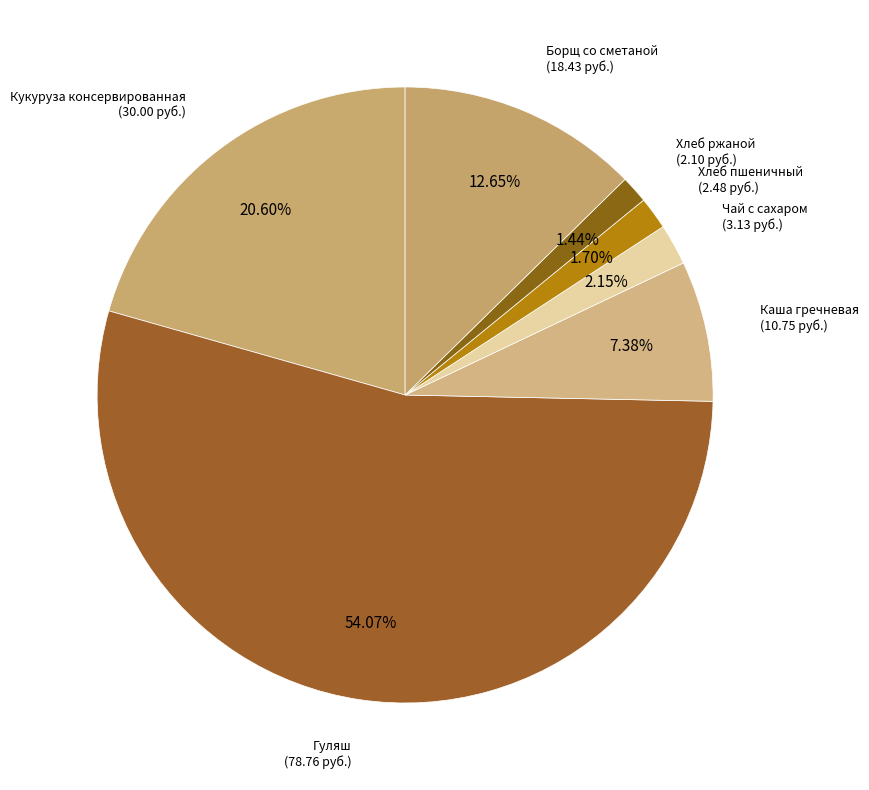

How many slices are in this pie chart?

7